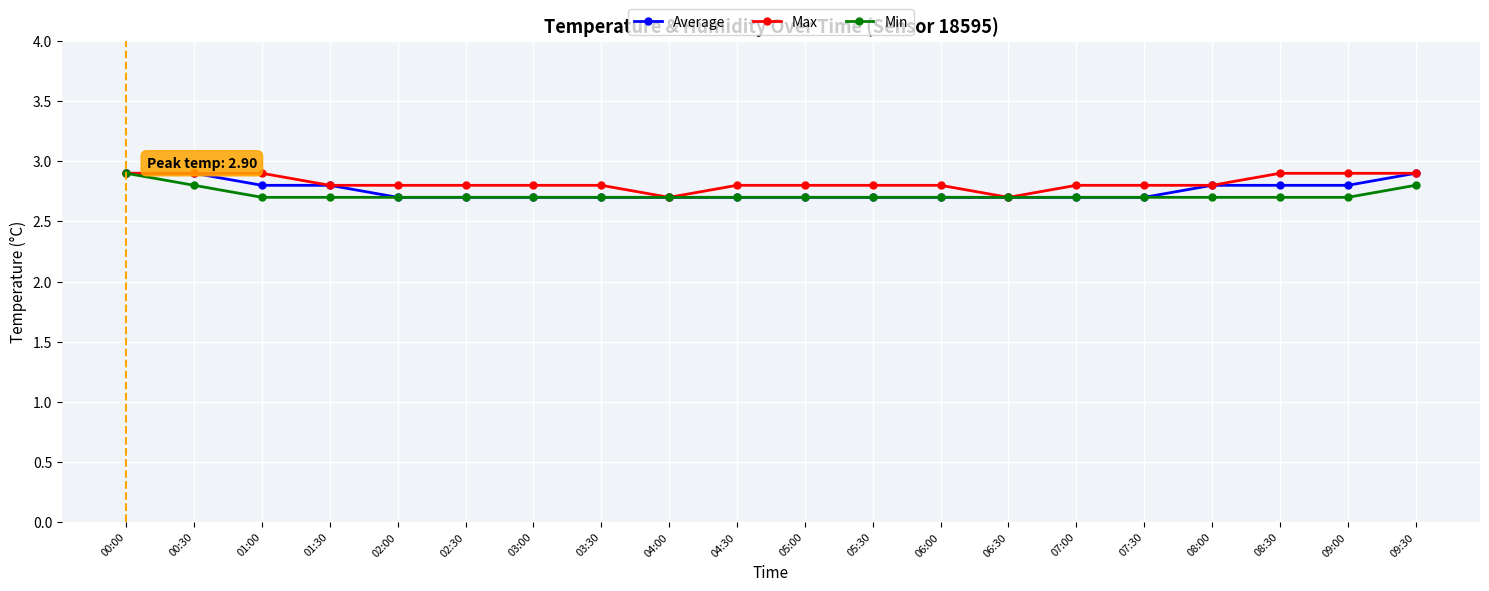

Reading right to left, extract all data points from this chart.

Average: 2.9	2.8	2.8	2.8	2.7	2.7	2.7	2.7	2.7	2.7	2.7	2.7	2.7	2.7	2.7	2.7	2.8	2.8	2.9	2.9
Max: 2.9	2.9	2.9	2.8	2.8	2.8	2.7	2.8	2.8	2.8	2.8	2.7	2.8	2.8	2.8	2.8	2.8	2.9	2.9	2.9
Min: 2.8	2.7	2.7	2.7	2.7	2.7	2.7	2.7	2.7	2.7	2.7	2.7	2.7	2.7	2.7	2.7	2.7	2.7	2.8	2.9